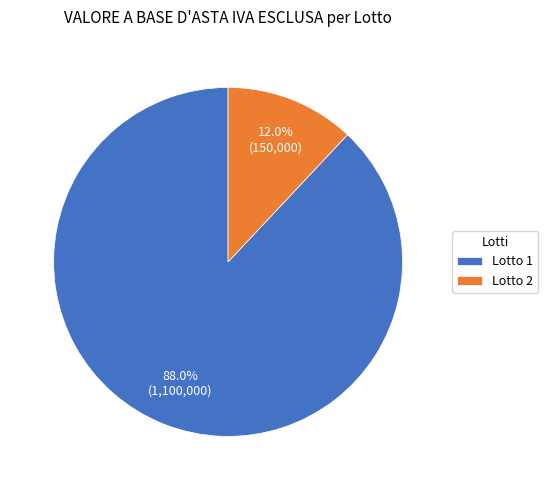

Which category accounts for the majority?

Lotto 1